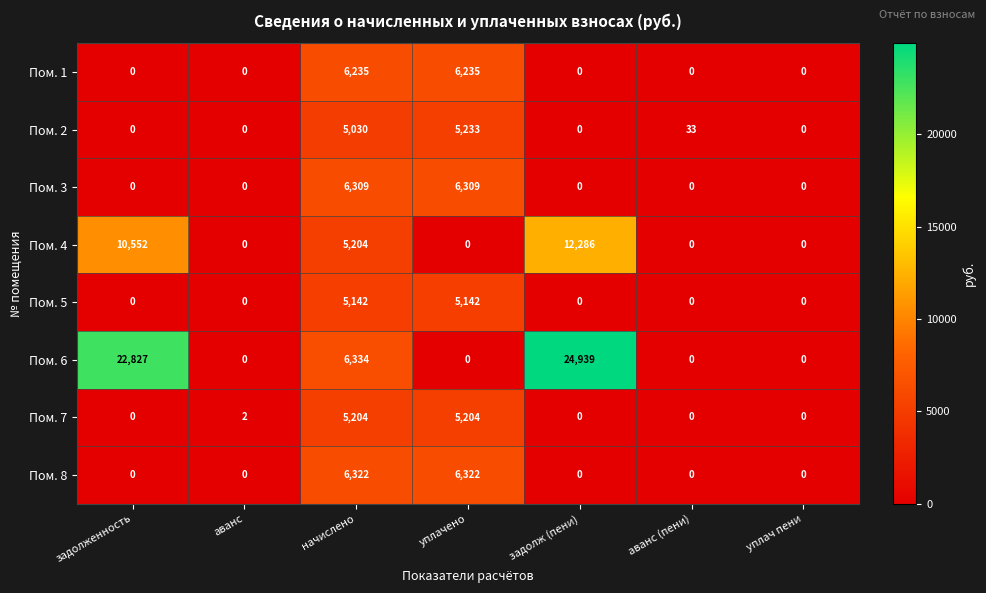

How many distinct data groups are displayed?

8